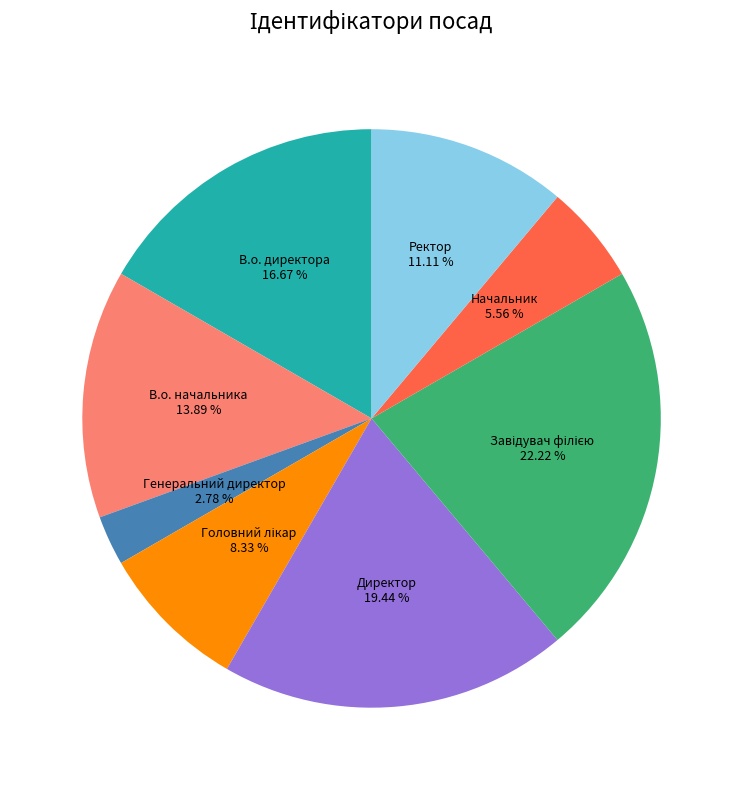

To the nearest percent, what is the difference between the В.о. начальника and Ректор slice percentages?

3%